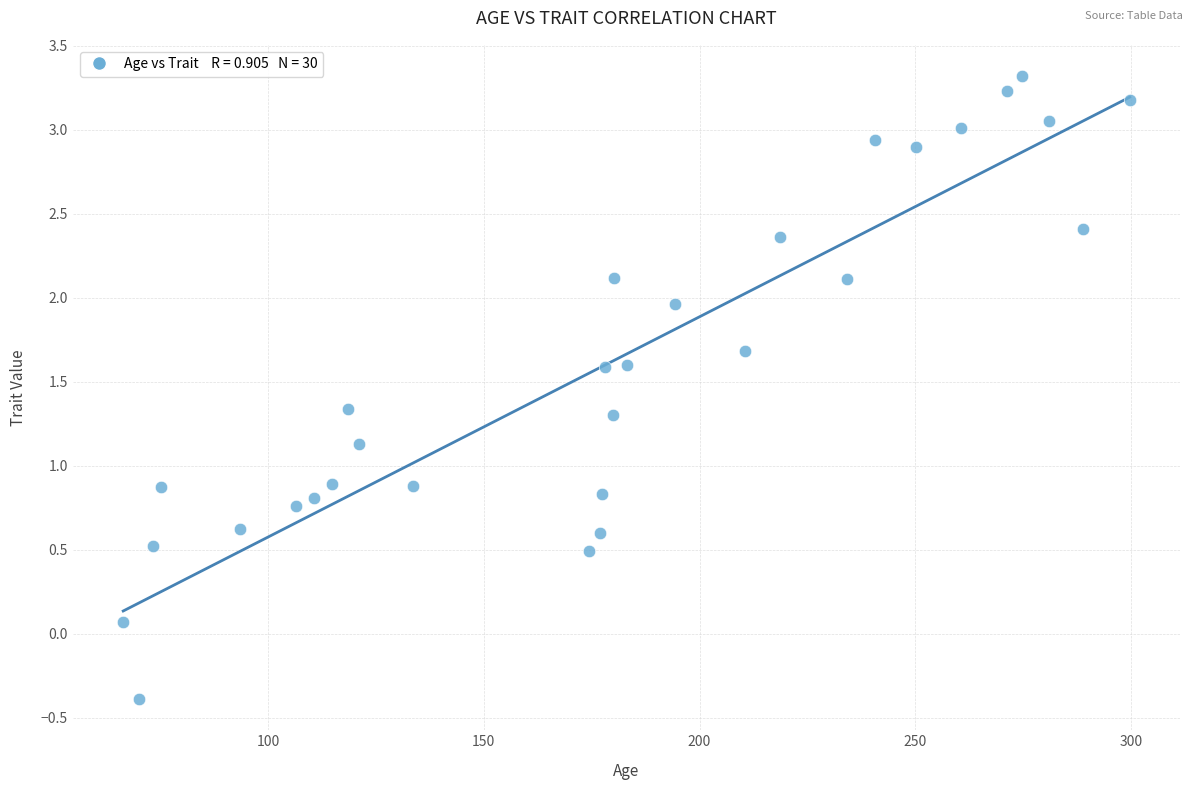

What is the range of Y values (max minus min)?

3.7